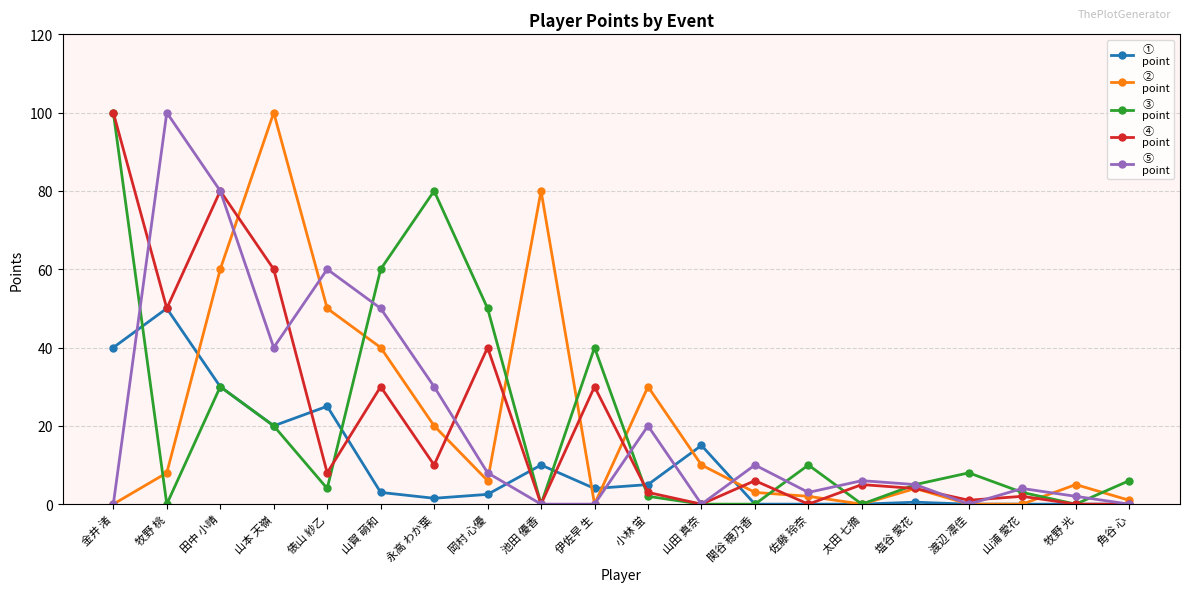

What is the difference between the highest and lowest values at 山本 天嶺?

80.0